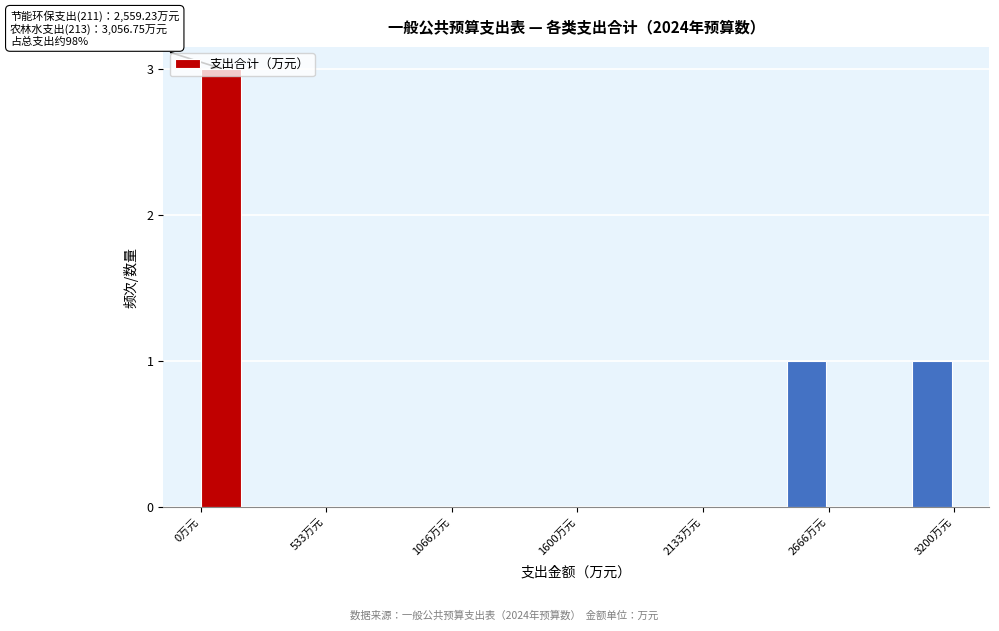

Read against the x-axis, roughly where is the centre of the tallest bar?

100